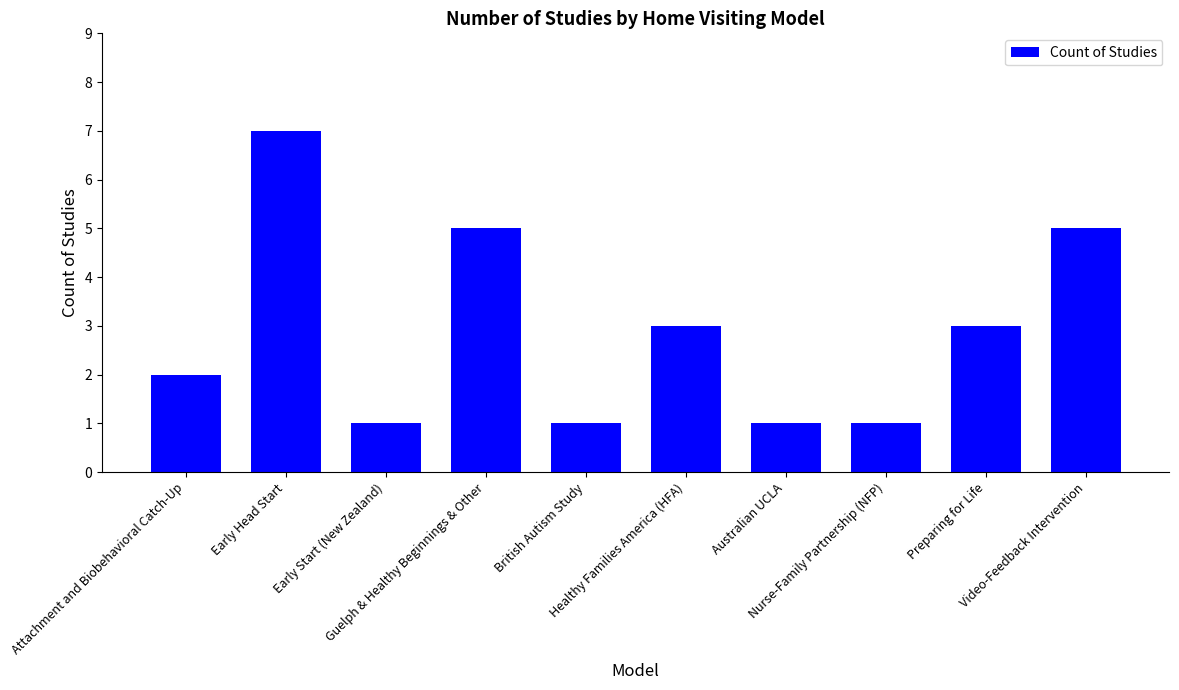

The value at Attachment and Biobehavioral Catch-Up is 3. True or false?

False